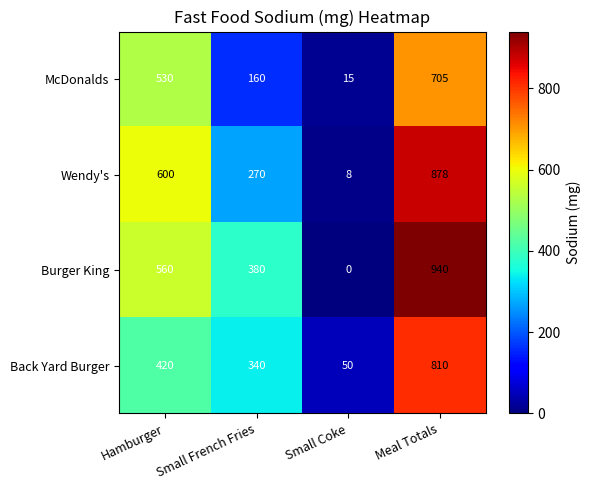

Which series has the widest spread of values?

Burger King